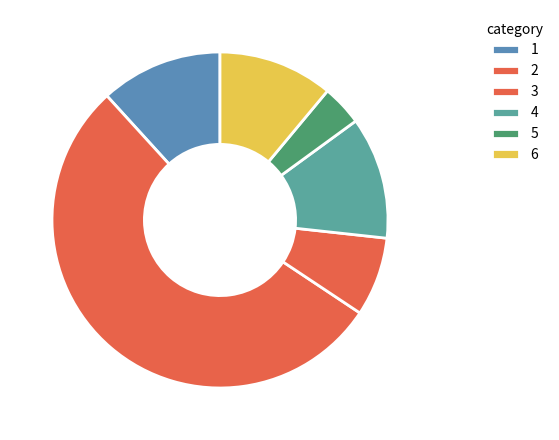

Count the number of slices in the pie.

6